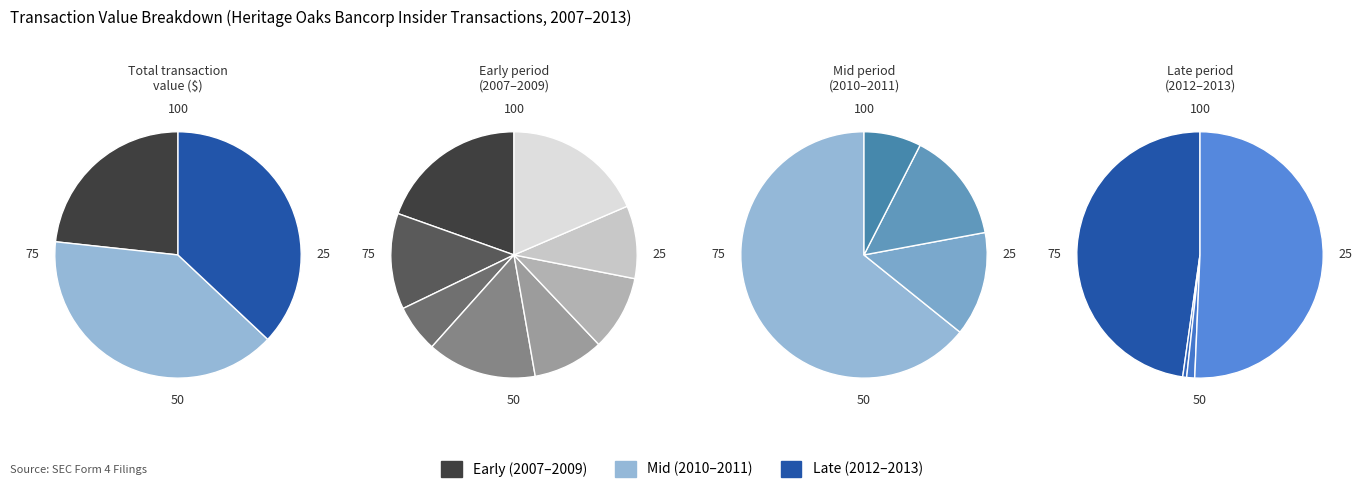

To the nearest percent, what portion does 2012-11-05 represent?

18%